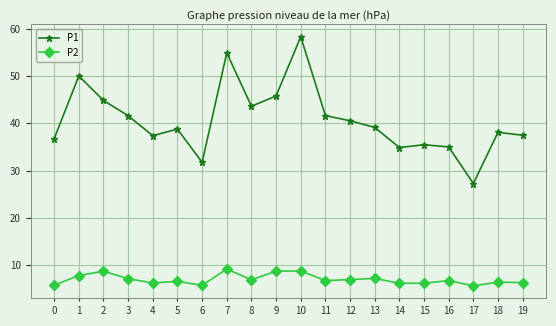

What is the total value across all series at 6?

37.5